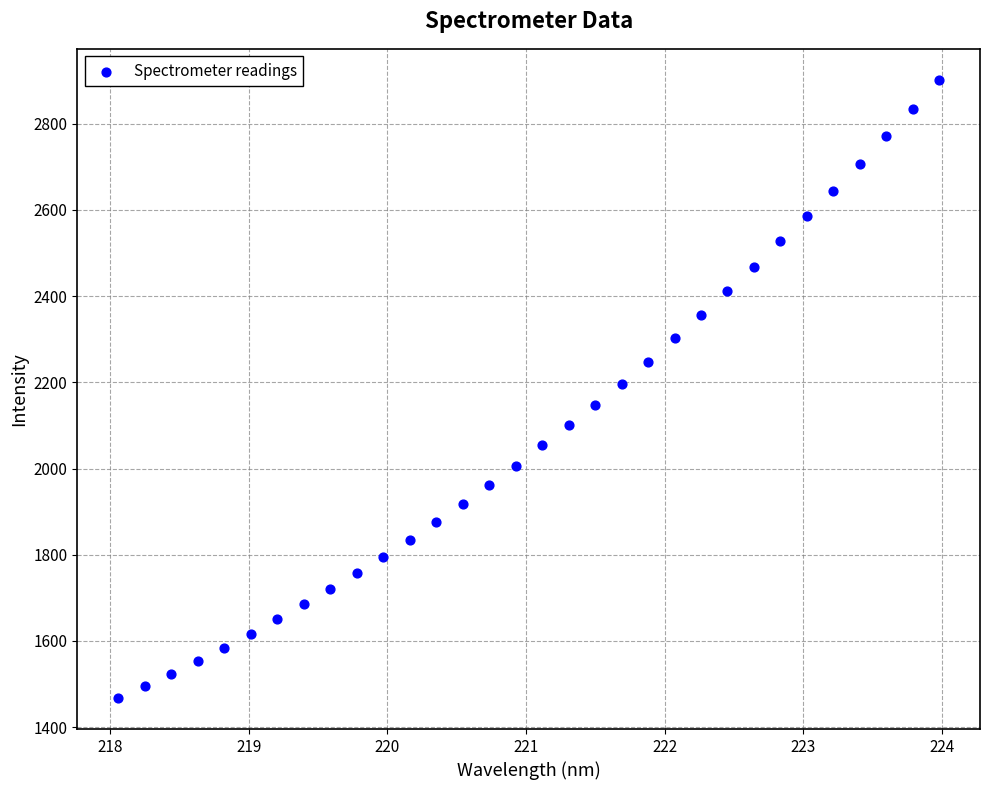

What is the range of X values (max minus min)?

5.9